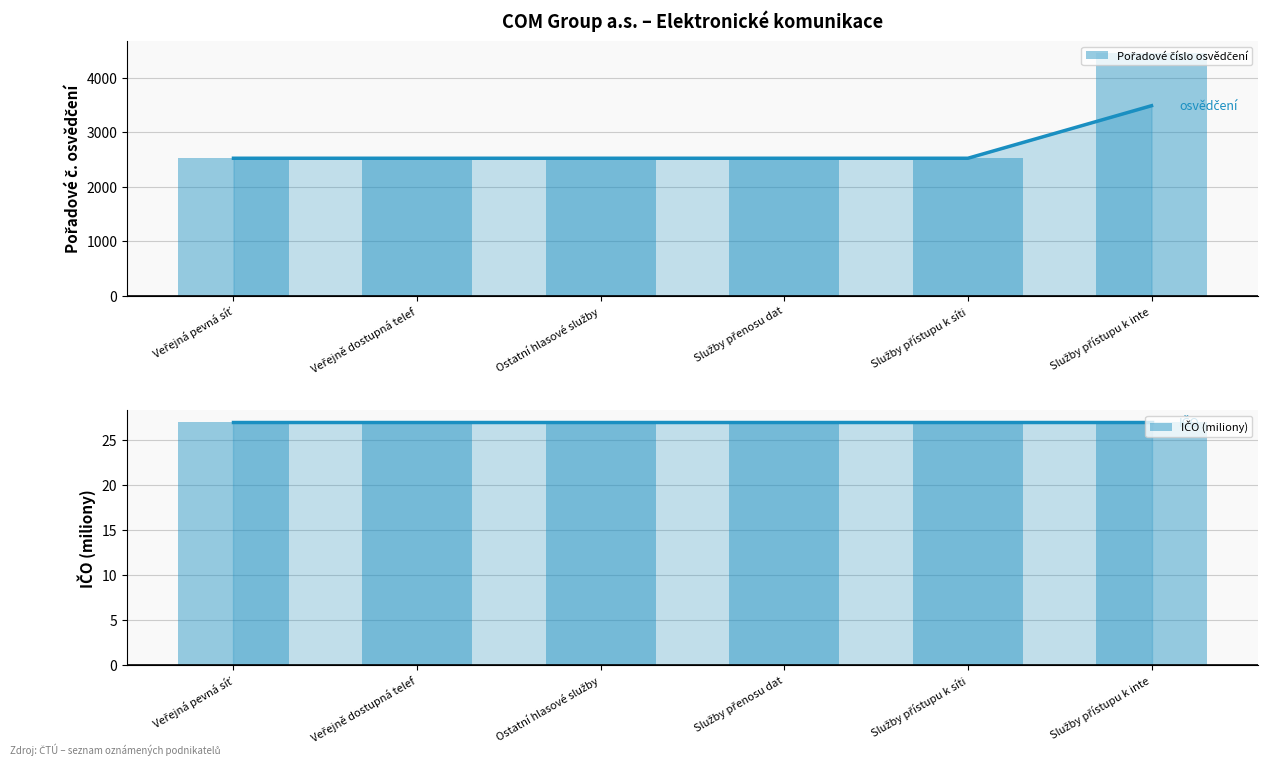

What is the label of the 3rd bar from the right?

Služby přenosu dat